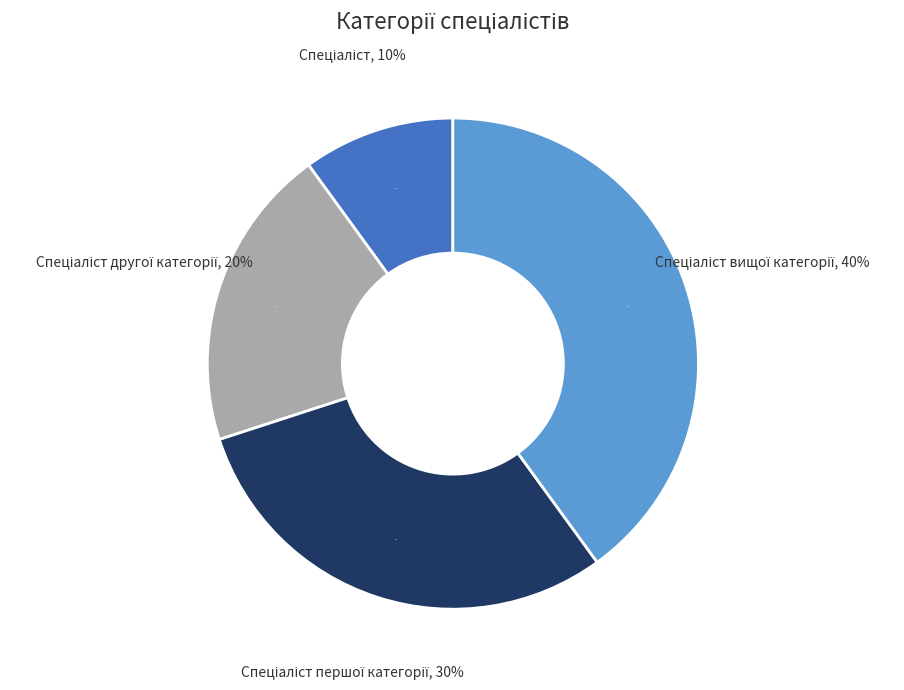

Rank the categories by value from highest to lowest.

Спеціаліст вищої категорії, Спеціаліст першої категорії, Спеціаліст другої категорії, Спеціаліст